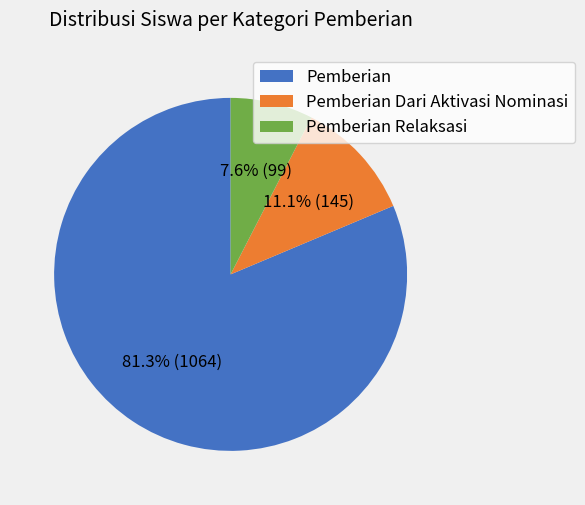

Does any single category account for the majority?

Yes